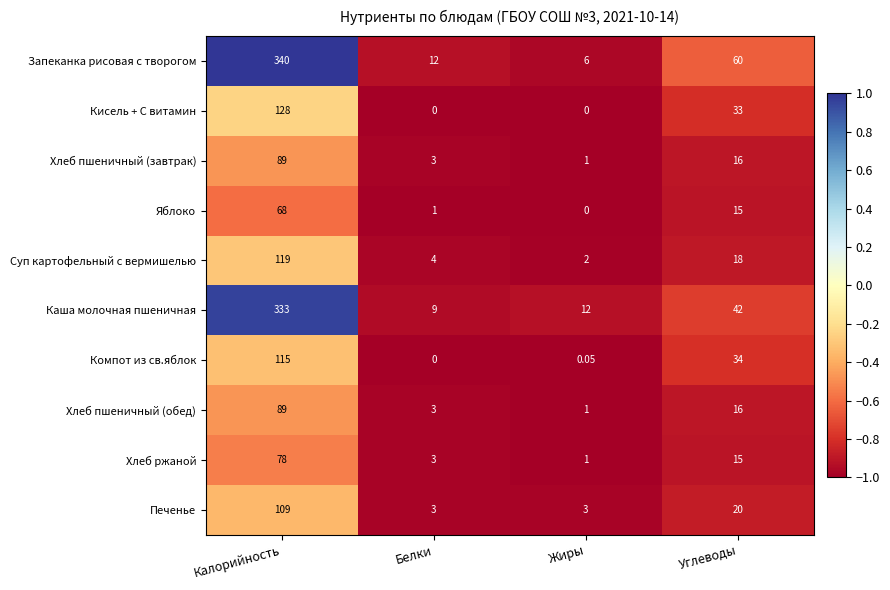

Which category has the lowest value in the Яблоко series?

Жиры